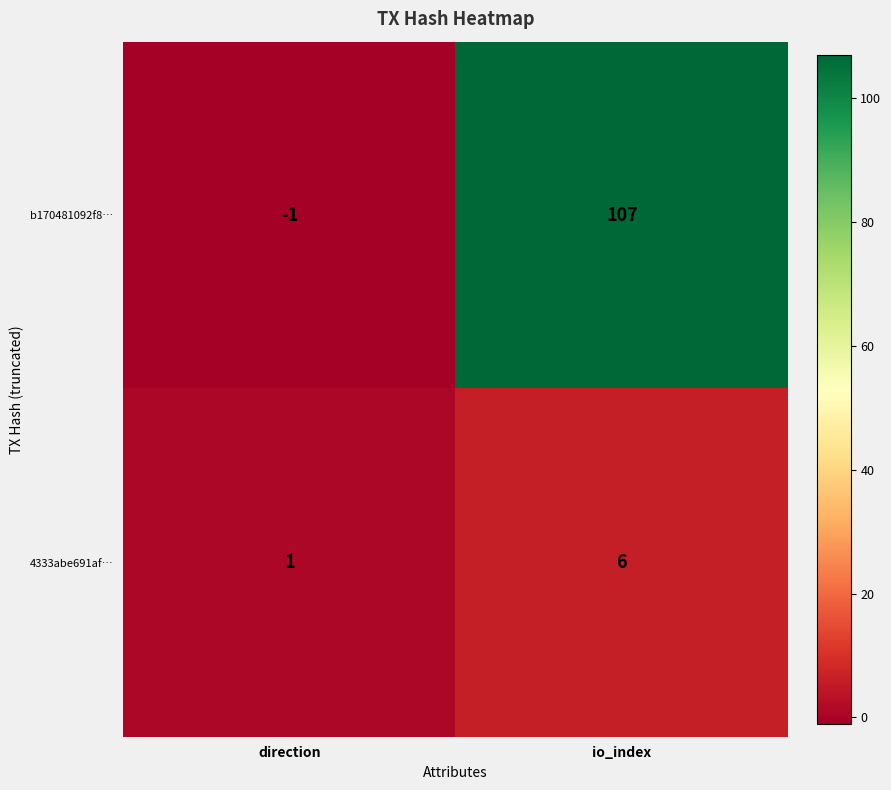

Is it true that b170481092f8… equals -1 at direction?

True